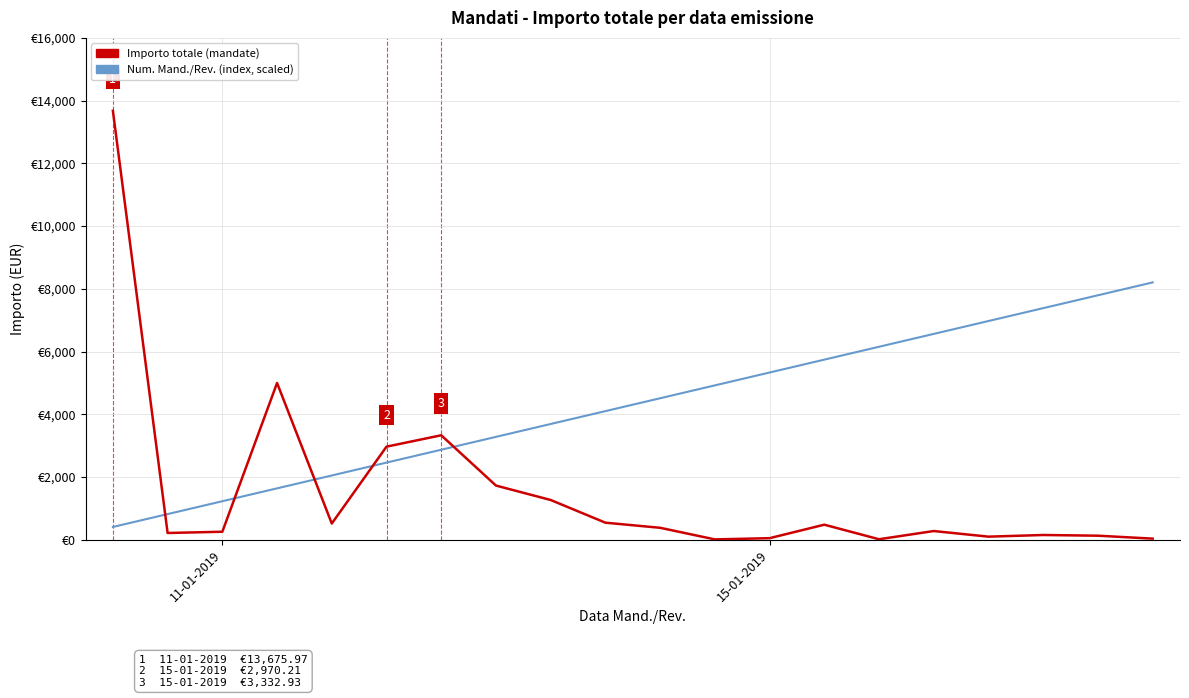

Does the chart display data point markers on the line(s)?

No